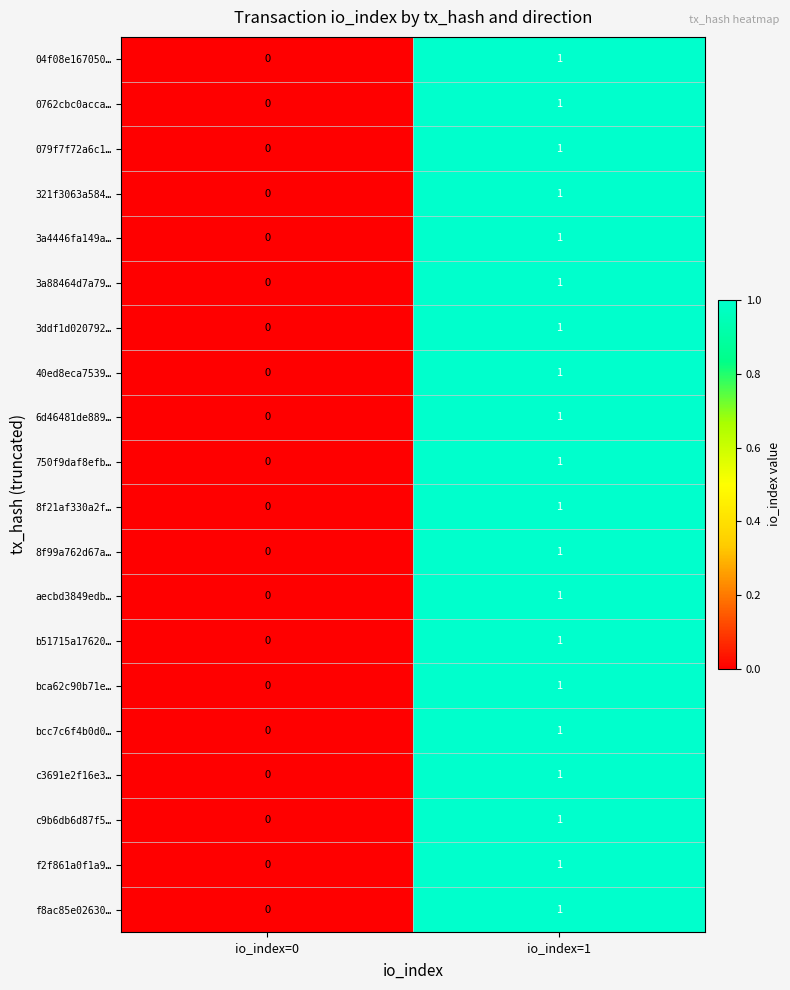

Is it true that c9b6db6d87f5… equals -1 at io_index=0?

False